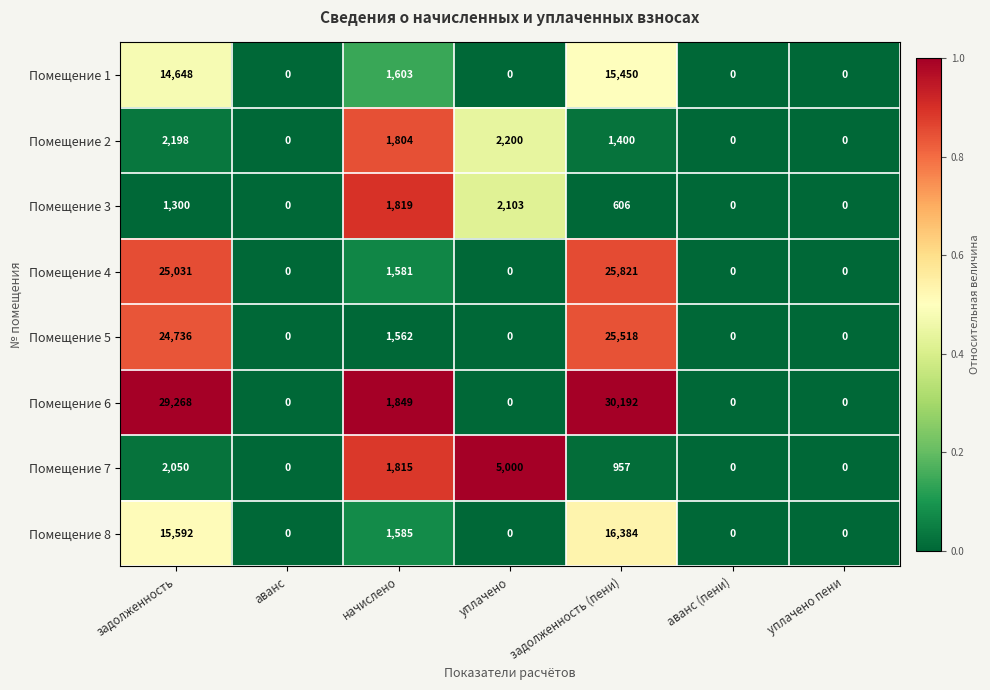

What is the difference between the Помещение 3 values at уплачено and задолженность (пени)?

1497